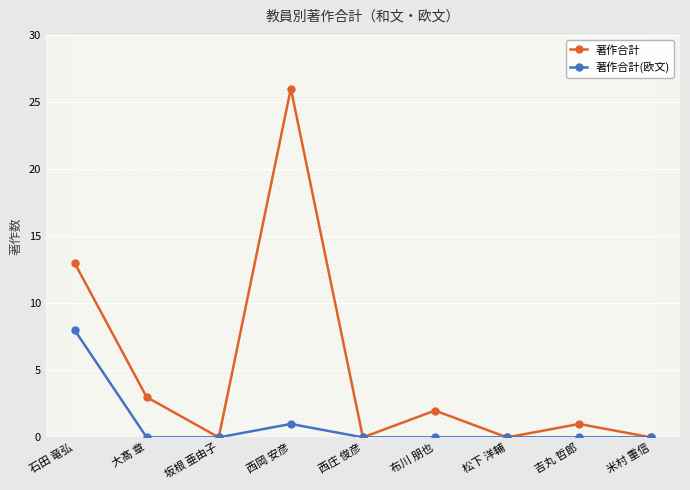

What is the difference between the highest and lowest values at 吉丸 哲郎?

1